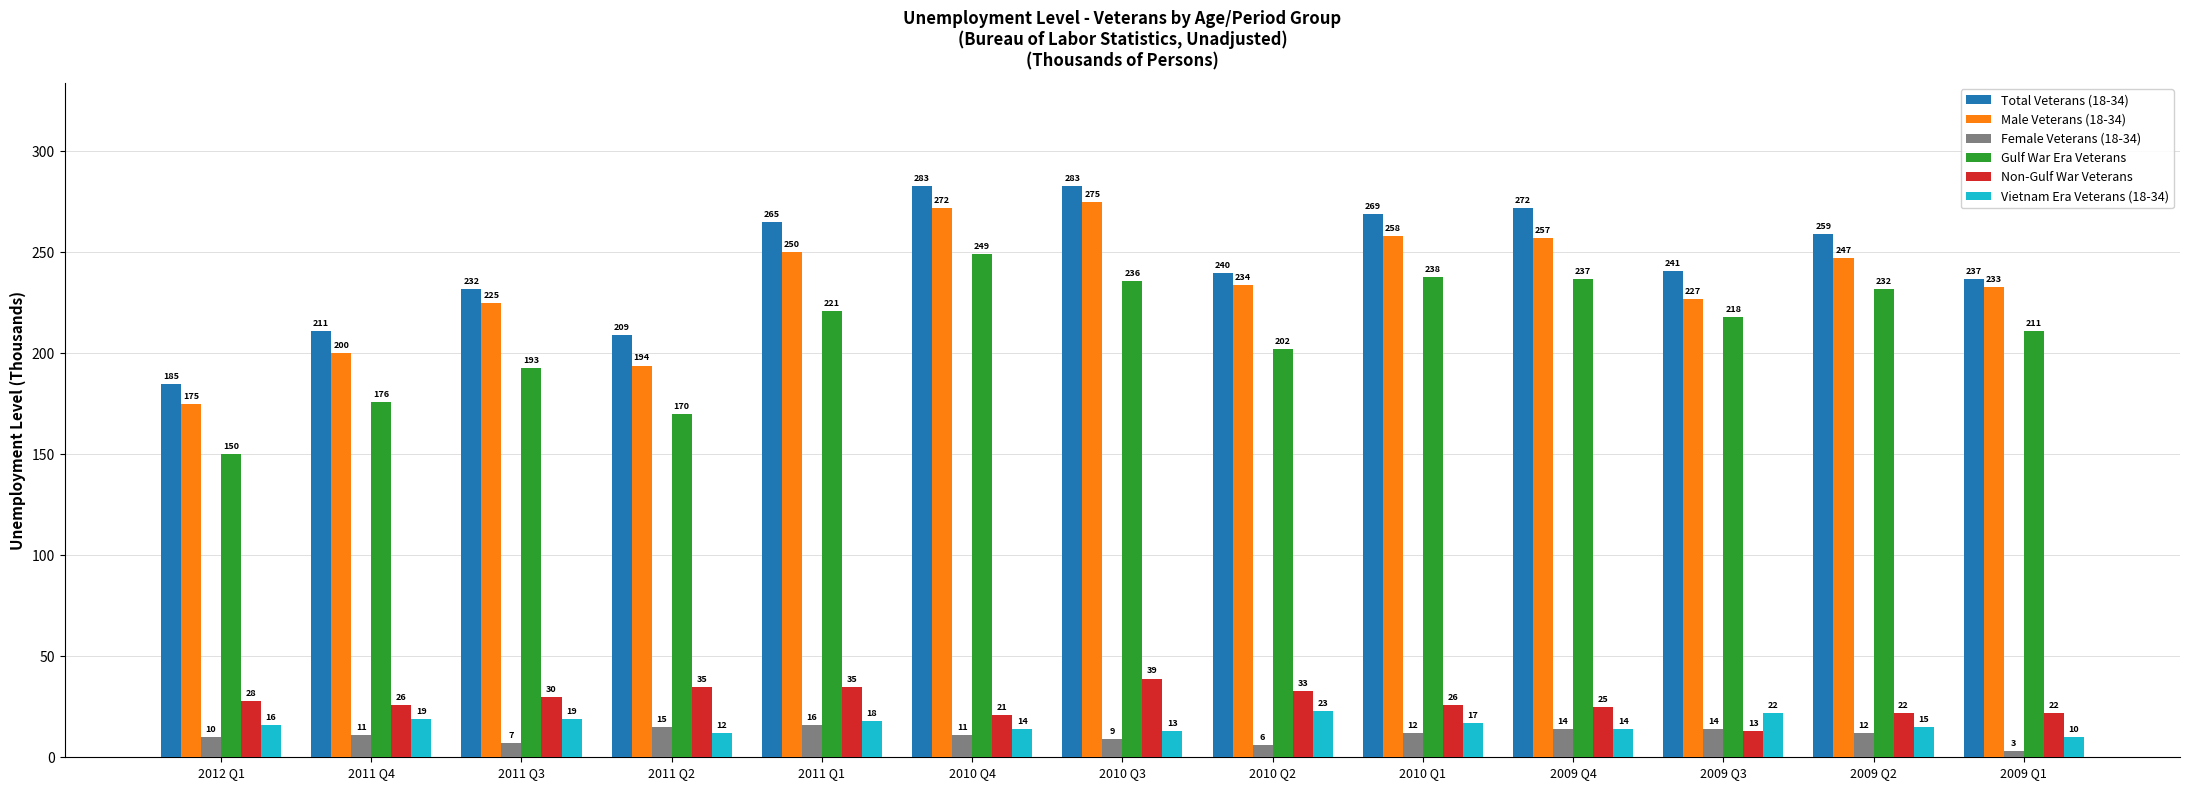

What is the minimum value for Total Veterans (18-34)?

185